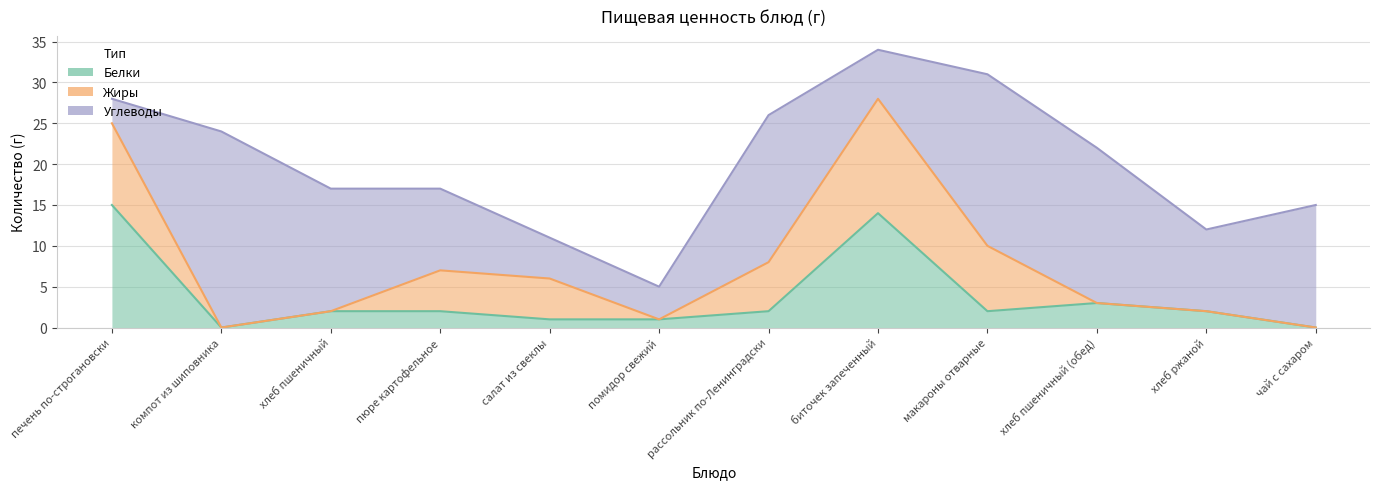

What are all the series names shown in the legend?

Белки, Жиры, Углеводы